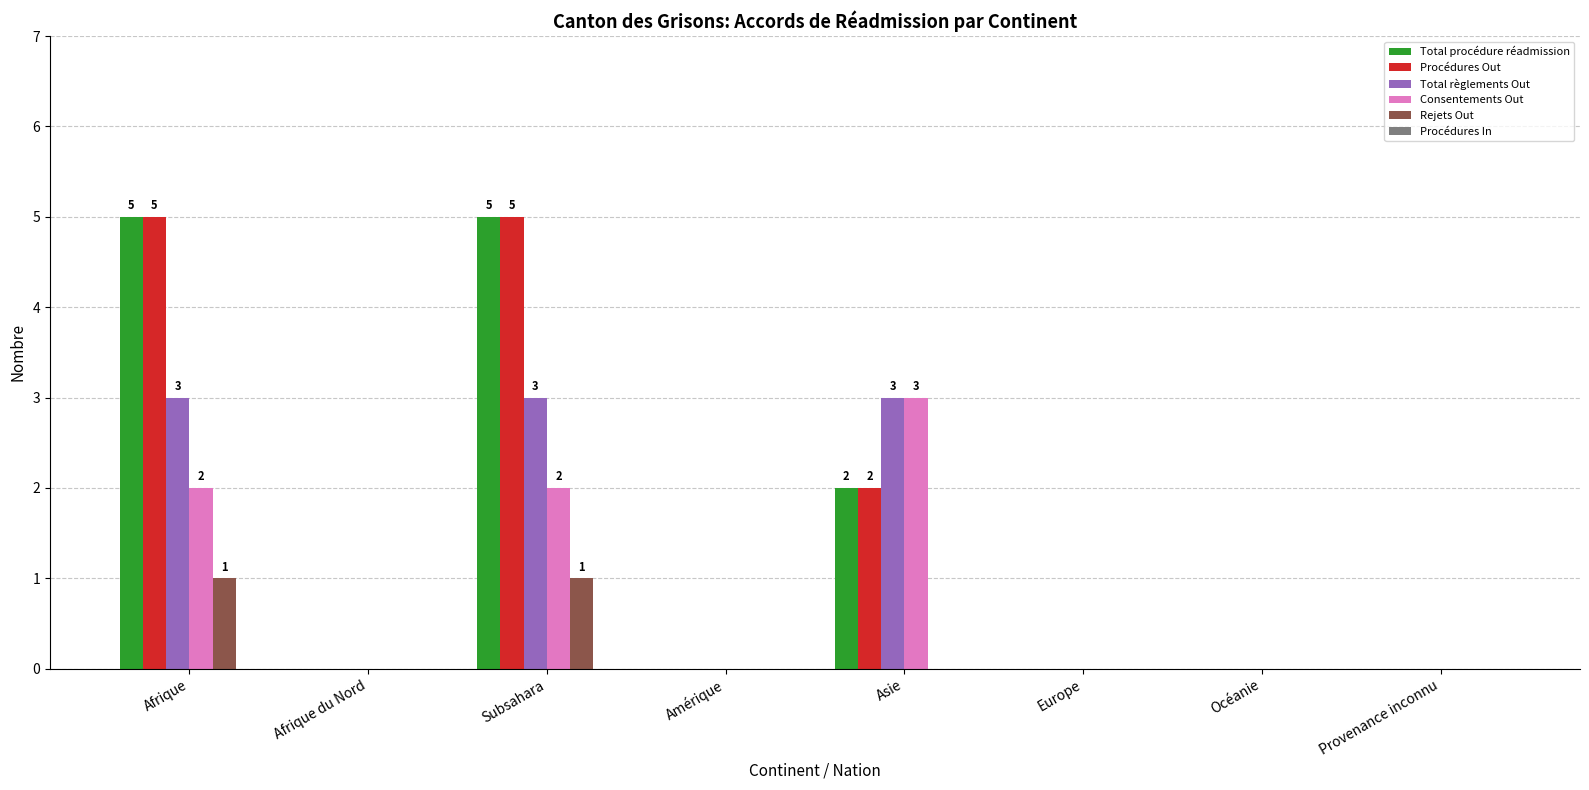

What is the spread (max minus min) of values at Asie?

3